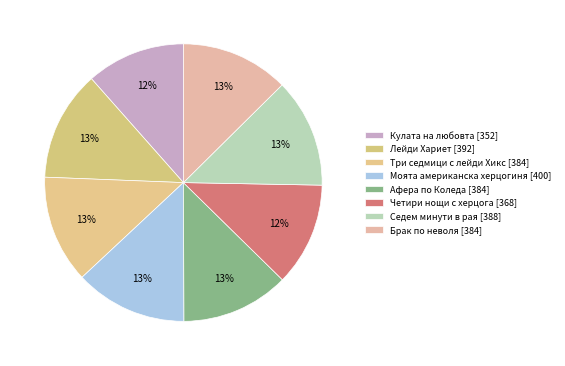

The Афера по Коледа [384] slice represents 22% of the pie. True or false?

False